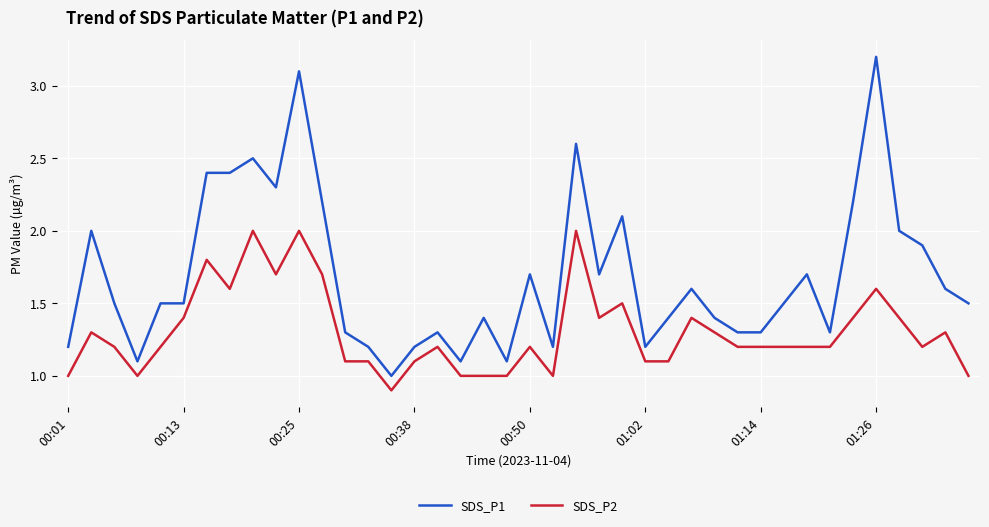

Which series has the largest total across all categories?

SDS_P1